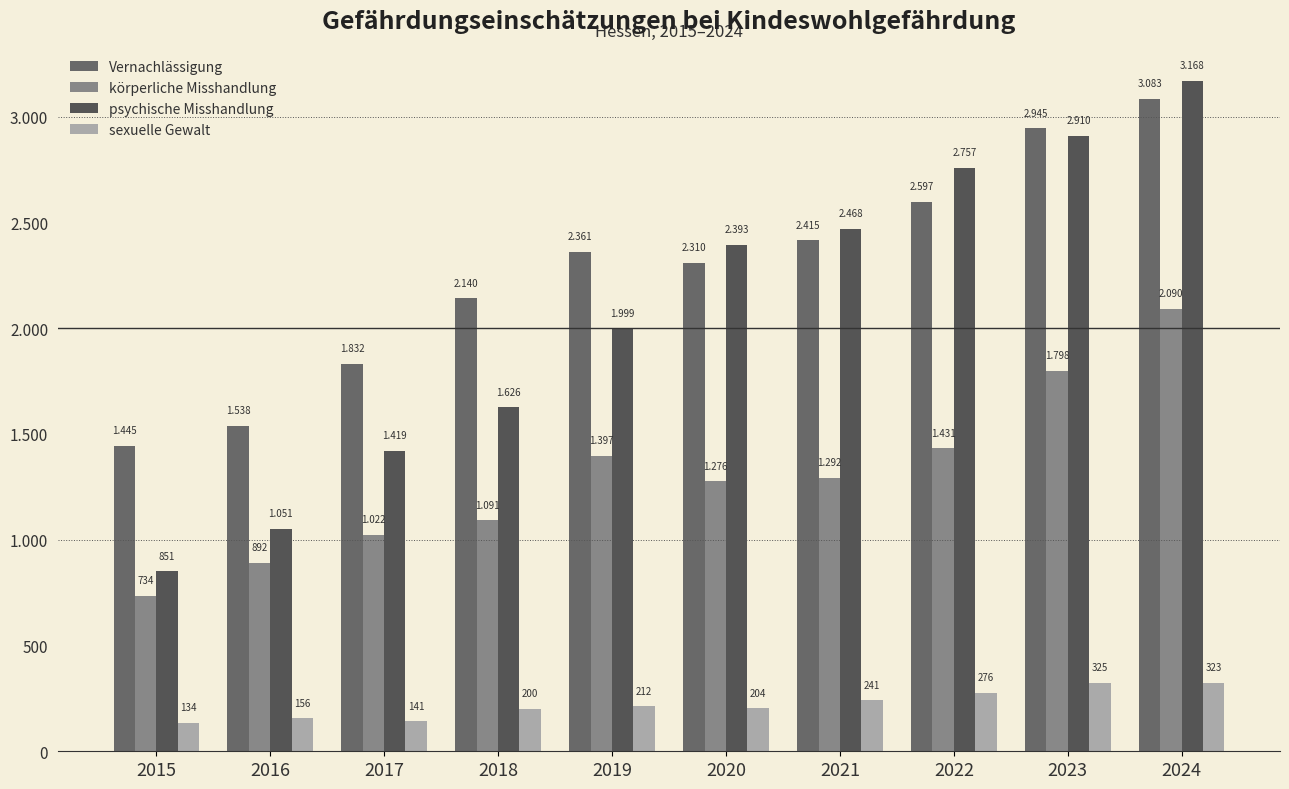

Reading left to right, transcribe all the data shown in this chart.

Vernachlässigung: 2015=1445	2016=1538	2017=1832	2018=2140	2019=2361	2020=2310	2021=2415	2022=2597	2023=2945	2024=3083
körperliche Misshandlung: 2015=734	2016=892	2017=1022	2018=1091	2019=1397	2020=1276	2021=1292	2022=1431	2023=1798	2024=2090
psychische Misshandlung: 2015=851	2016=1051	2017=1419	2018=1626	2019=1999	2020=2393	2021=2468	2022=2757	2023=2910	2024=3168
sexuelle Gewalt: 2015=134	2016=156	2017=141	2018=200	2019=212	2020=204	2021=241	2022=276	2023=325	2024=323